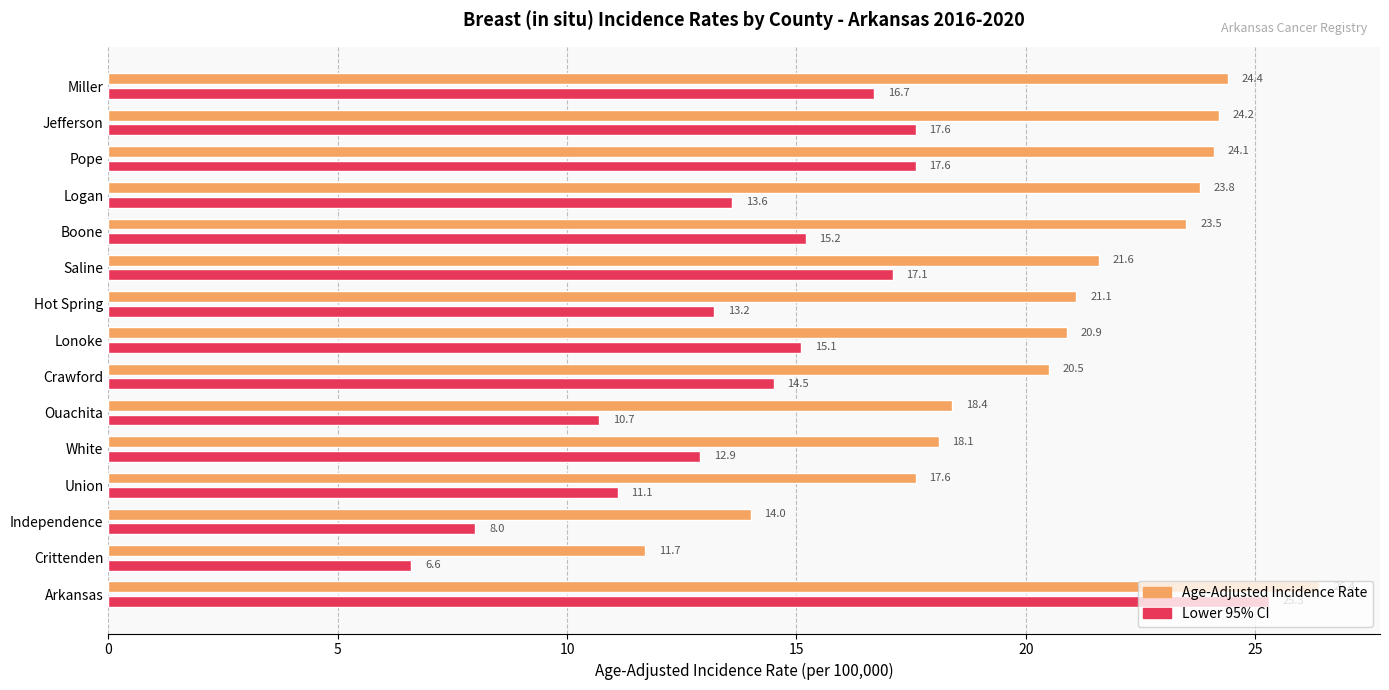

Which series has the largest range (max minus min)?

Lower 95% CI